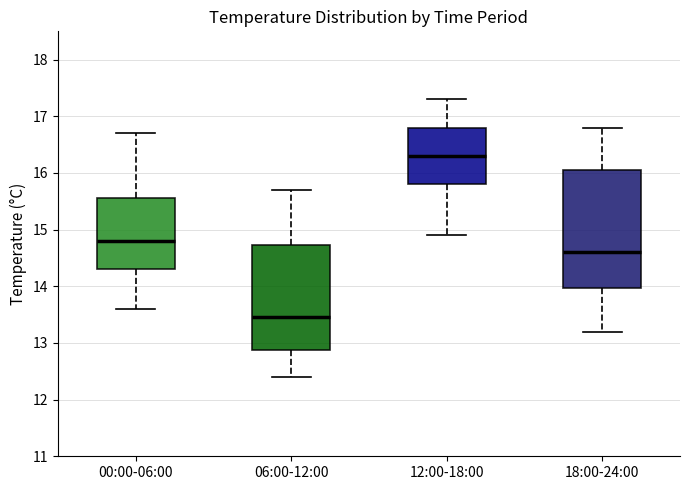

Reading left to right, transcribe this box plot: for each box, give where its median line is, the range the box spans, and where its two whiskers end, as read against the y-axis. The values are not printed on the chart, so give them approximately, as read against the axis.

00:00-06:00: median 14.8, box 14.3 to 15.6, whiskers 13.6 to 16.7
06:00-12:00: median 13.5, box 12.9 to 14.7, whiskers 12.4 to 15.7
12:00-18:00: median 16.3, box 15.8 to 16.8, whiskers 14.9 to 17.3
18:00-24:00: median 14.6, box 14.0 to 16.1, whiskers 13.2 to 16.8